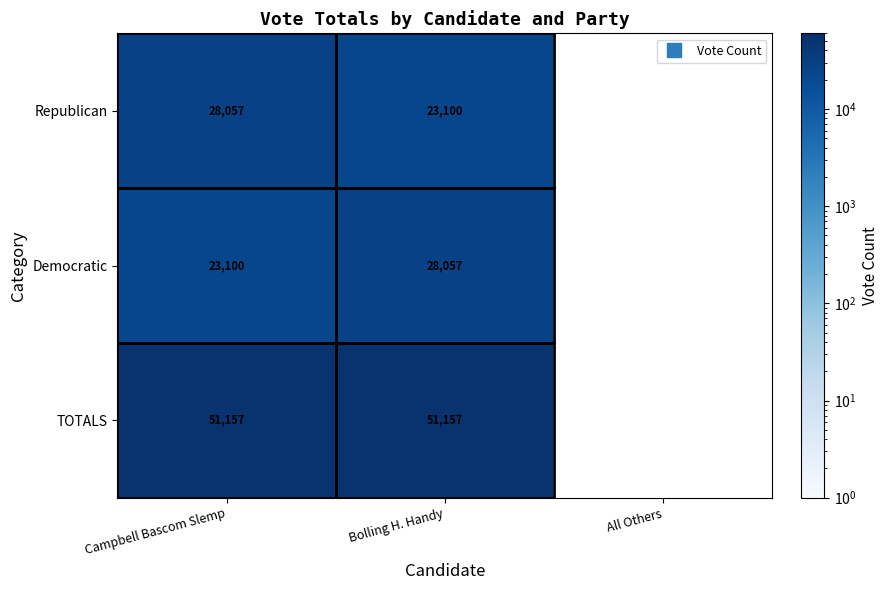

Where is Republican nearest to the value 25578?

Bolling H. Handy